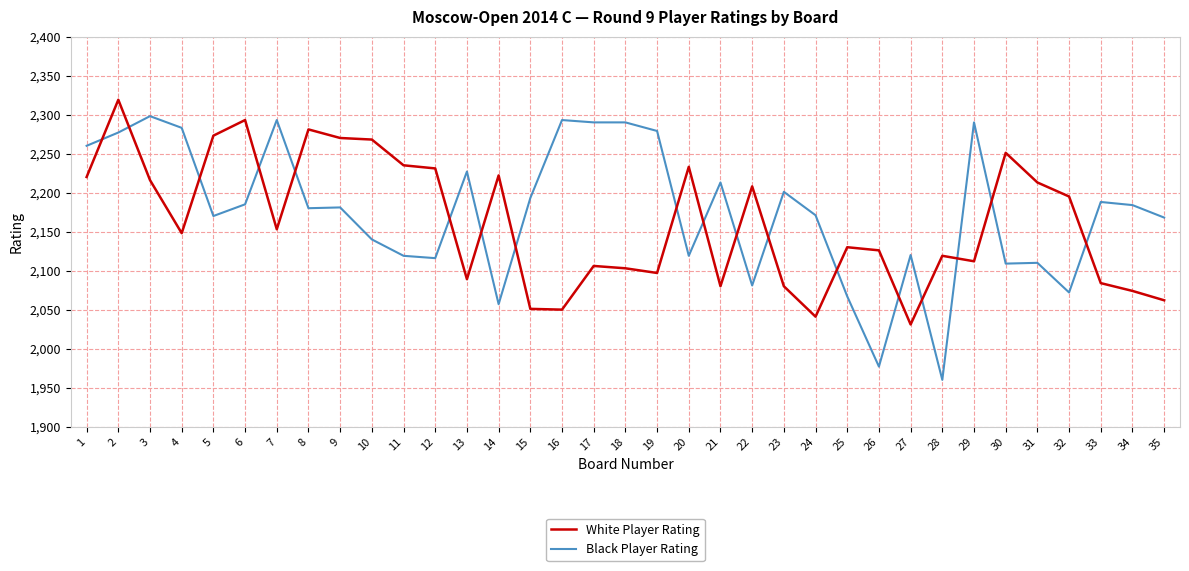

What are all the series names shown in the legend?

White Player Rating, Black Player Rating